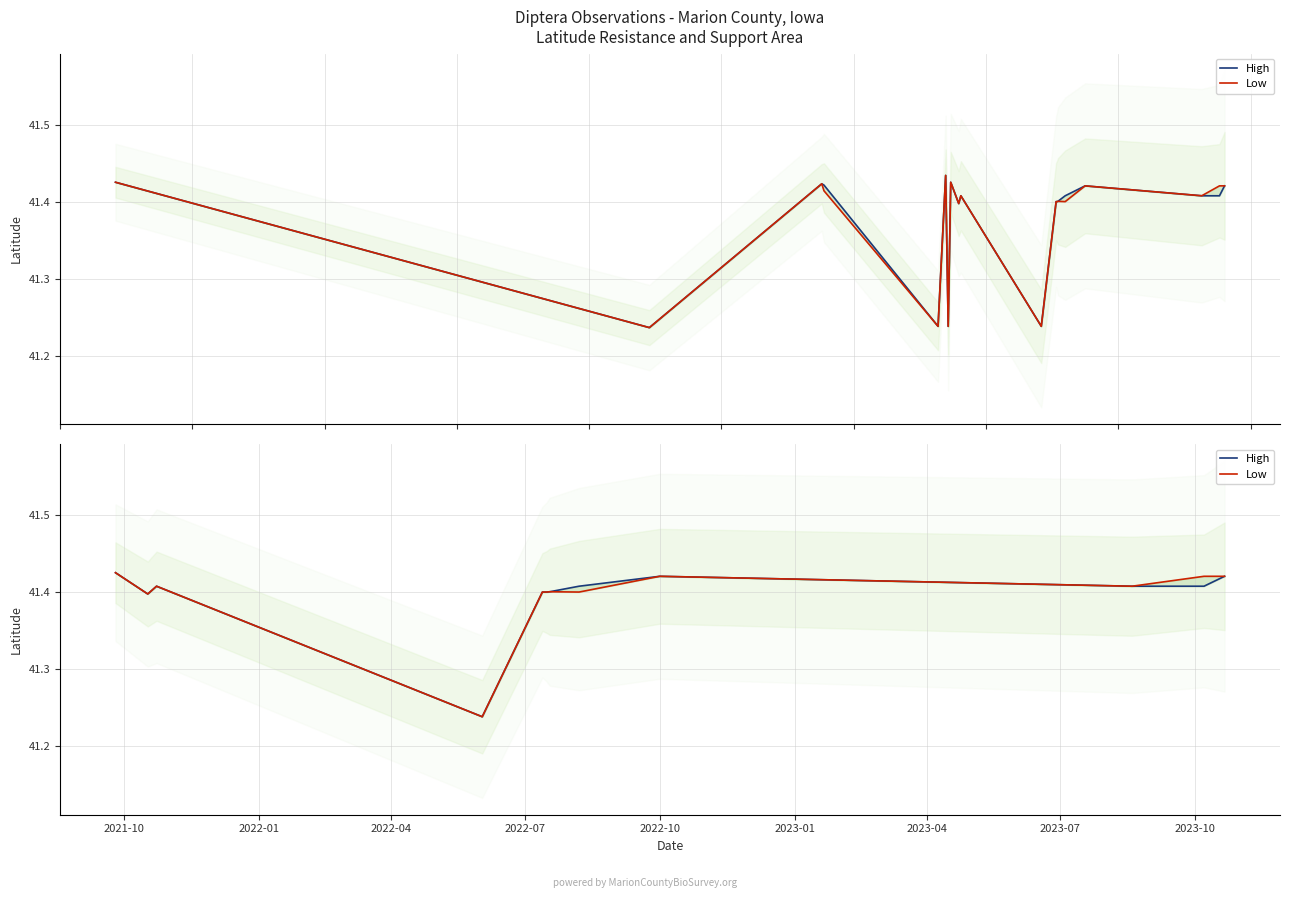

What is the label of the 7th point from the left?

2023-04